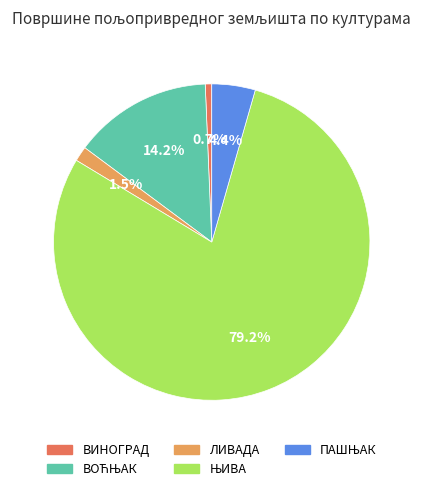

What is the smallest slice in the pie chart?

ВИНОГРАД